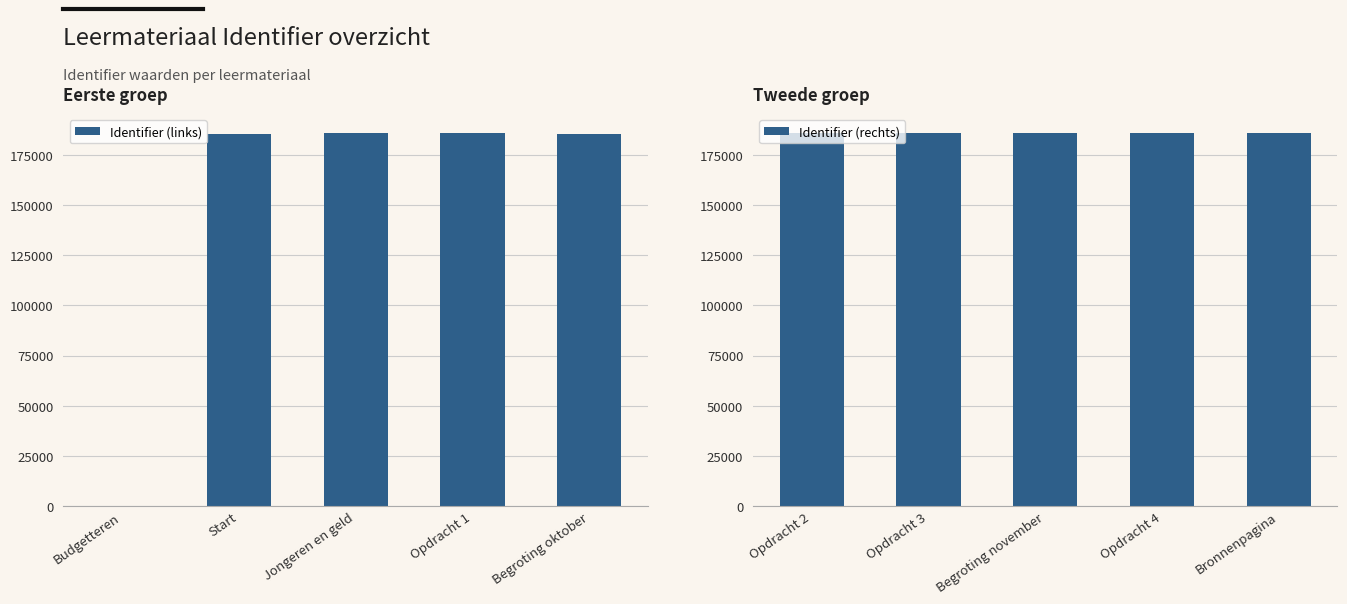

Does the chart contain stacked bars?

No